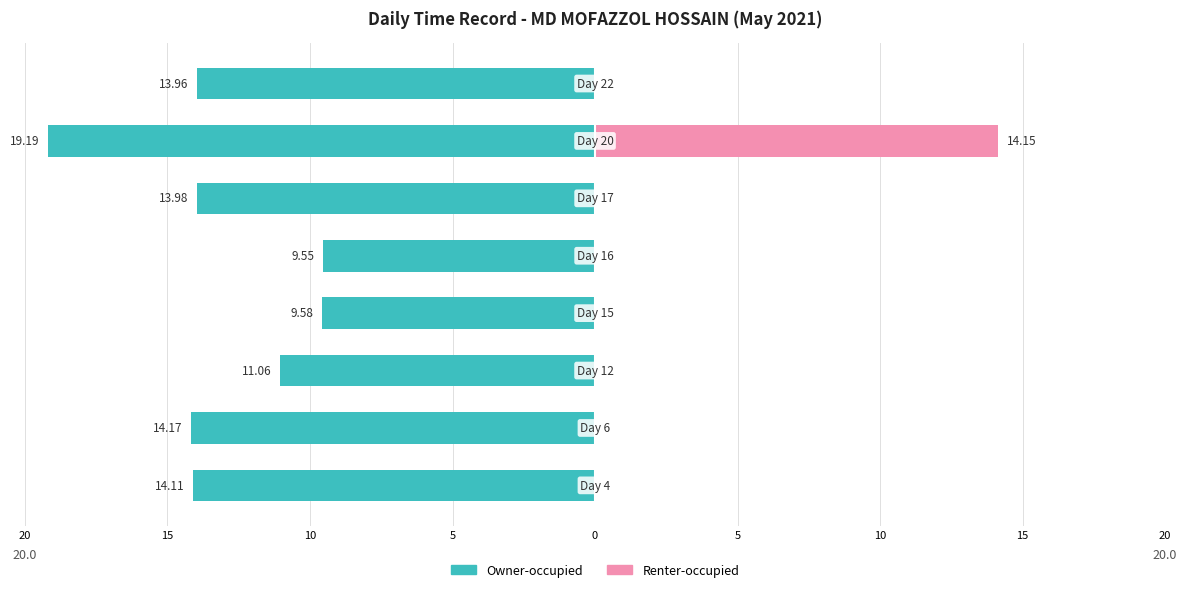

At how many categories does at least one series exceed -1?

8